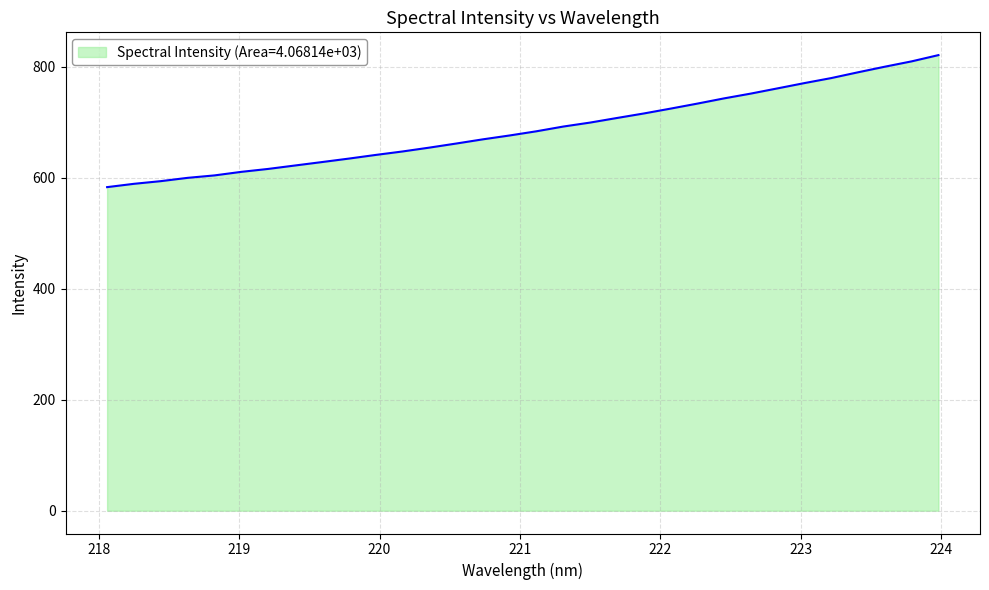

What is the greatest value displayed?

820.6